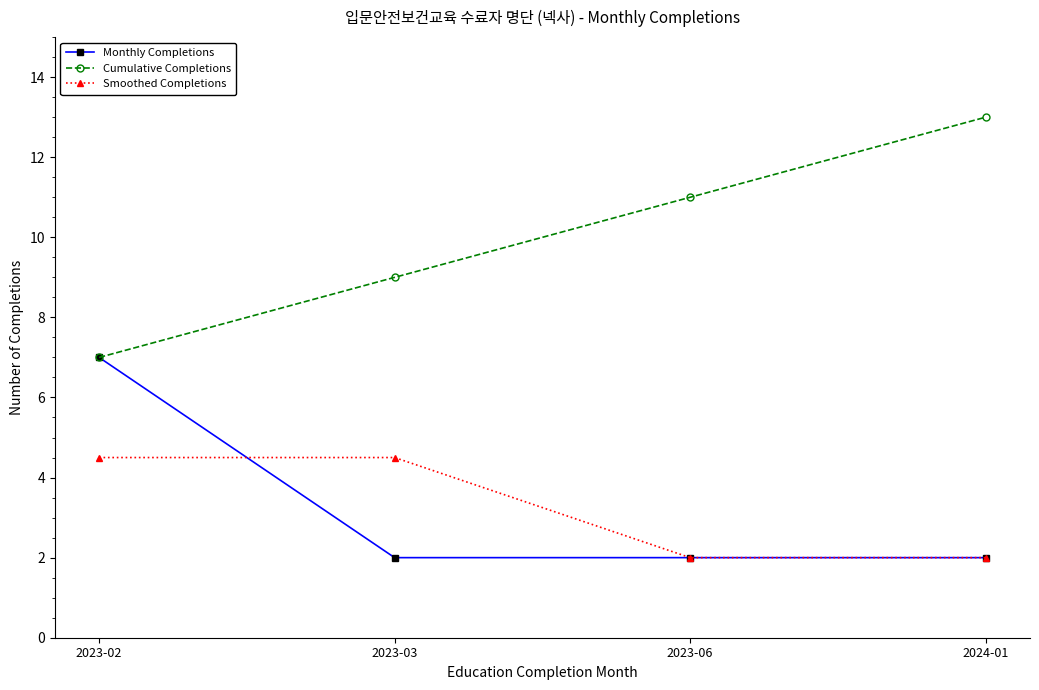

What is the value of the Smoothed Completions point at the 3rd from the left?

2.0